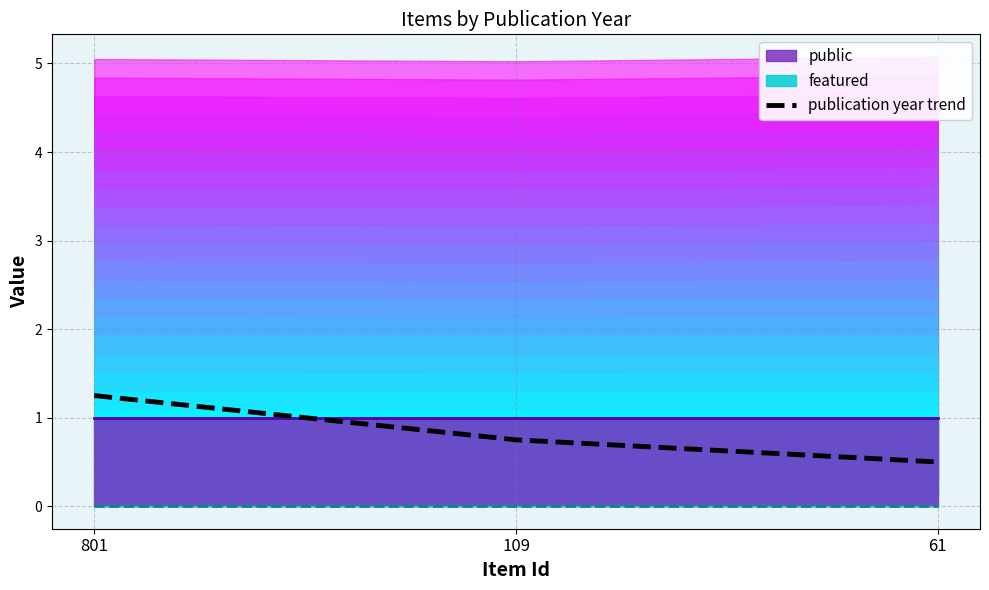

True or false: the data shows 1.2 at 801.

True